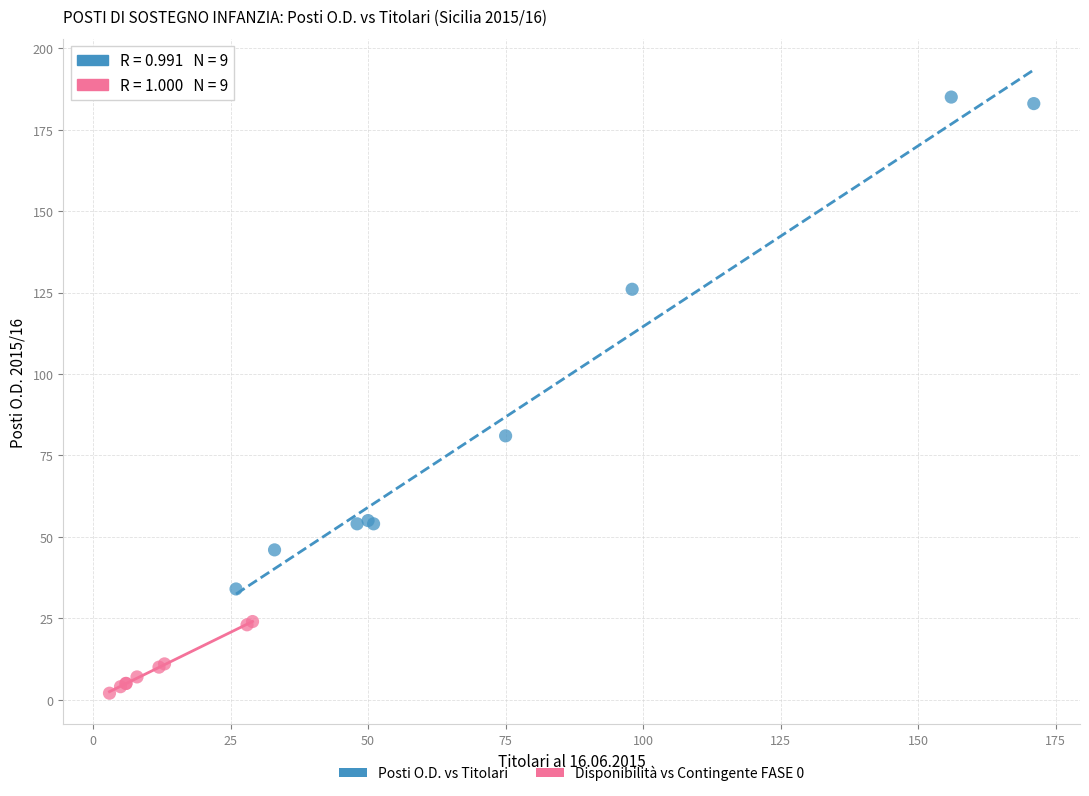

Which series contains the highest Y value?

Posti O.D. vs Titolari